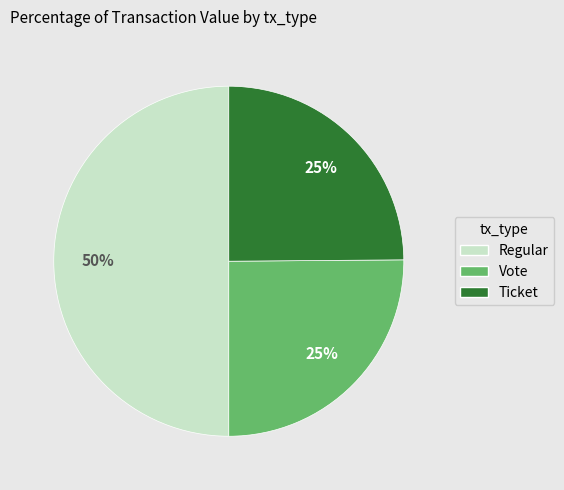

To the nearest percent, what is the average slice percentage?

33%